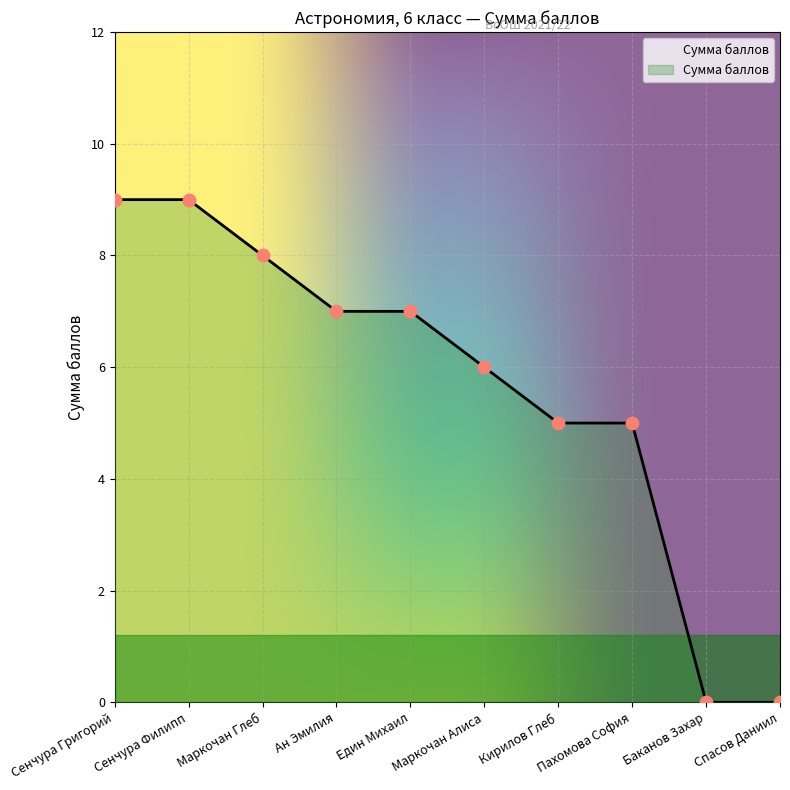

What is the change in value from Сенчура Григорий to Маркочан Алиса?

-3